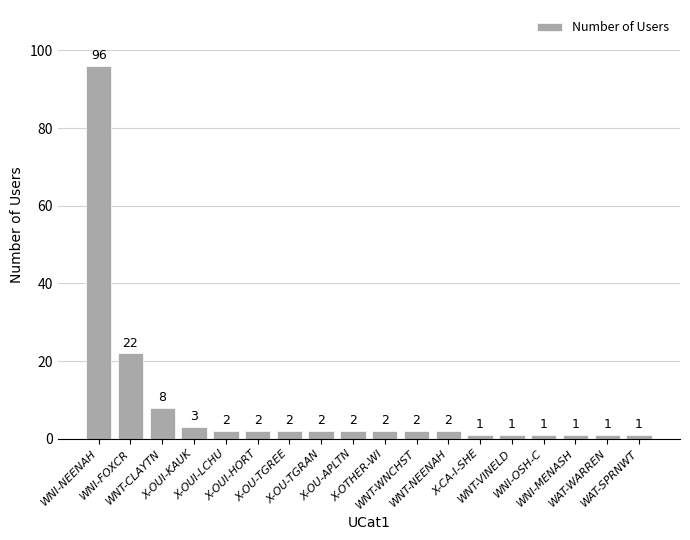

What is the sum of the values at WNI-NEENAH and X-OUI-HORT?

98